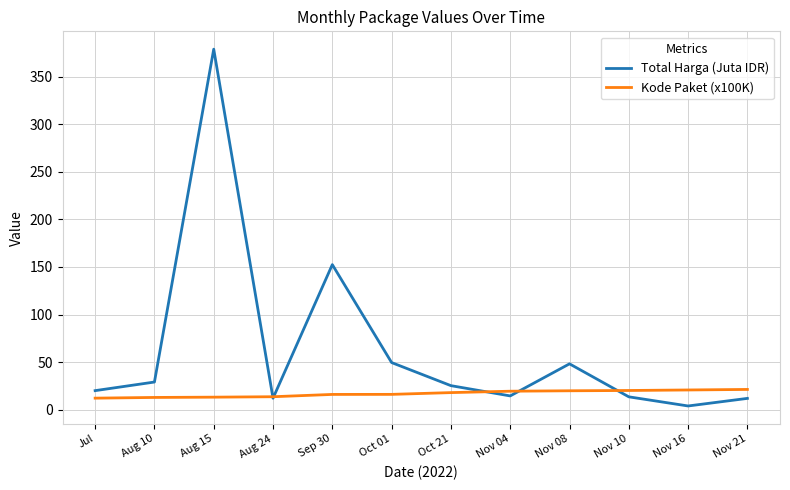

Is the value of Kode Paket (x100K) at Nov 10 greater than the value of Total Harga (Juta IDR) at Oct 01?

No